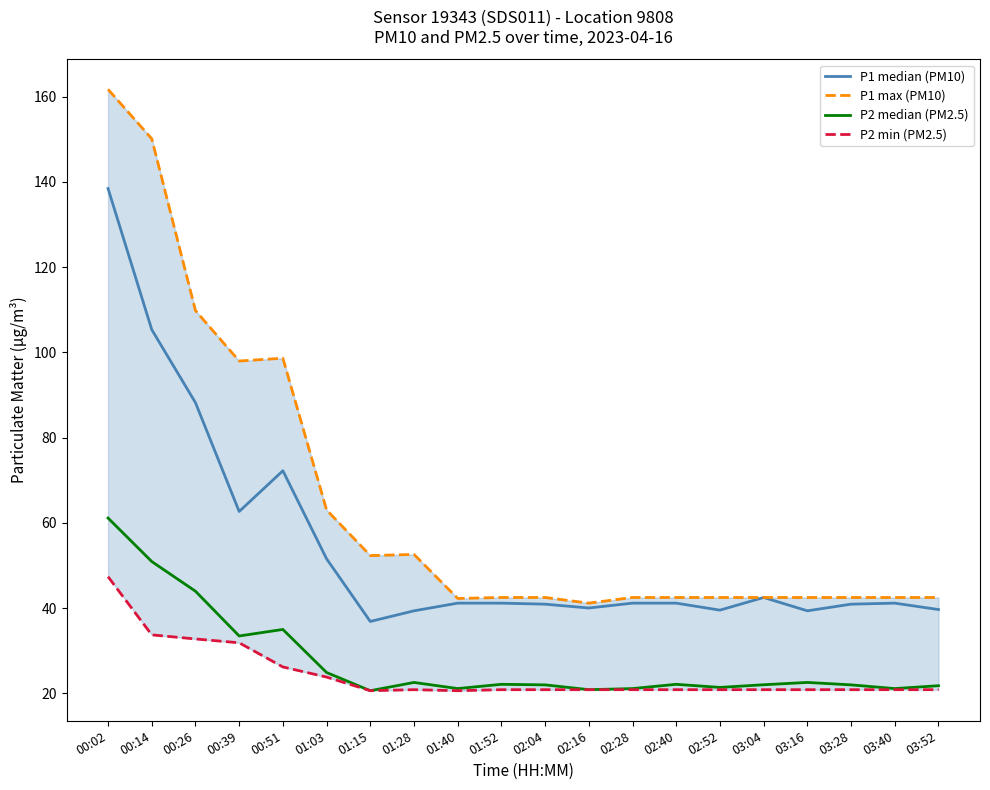

Which category has the highest value across all series?

00:02